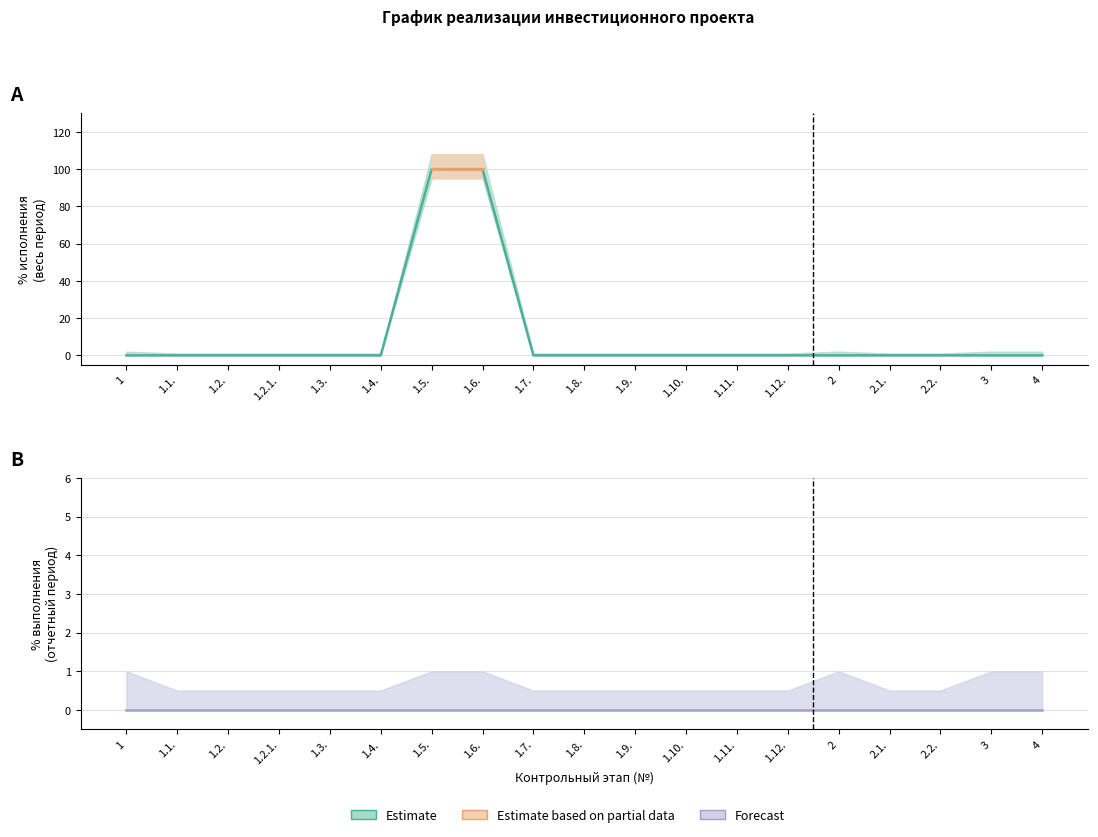

The chart shows a value of -34 at 2.2.. True or false?

False